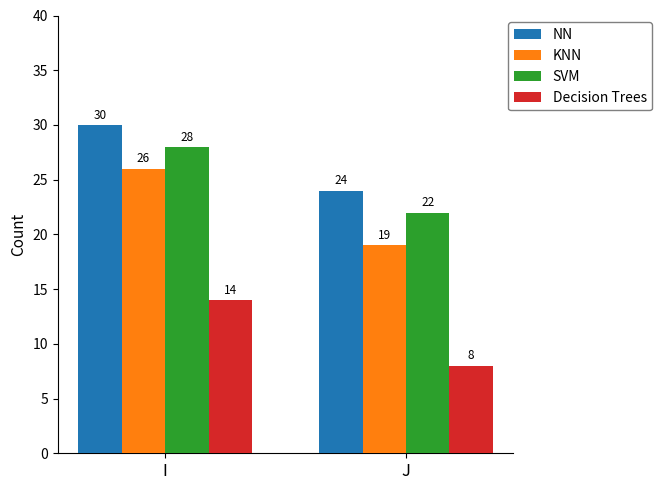

What is the sum of the NN values at I and J?

54